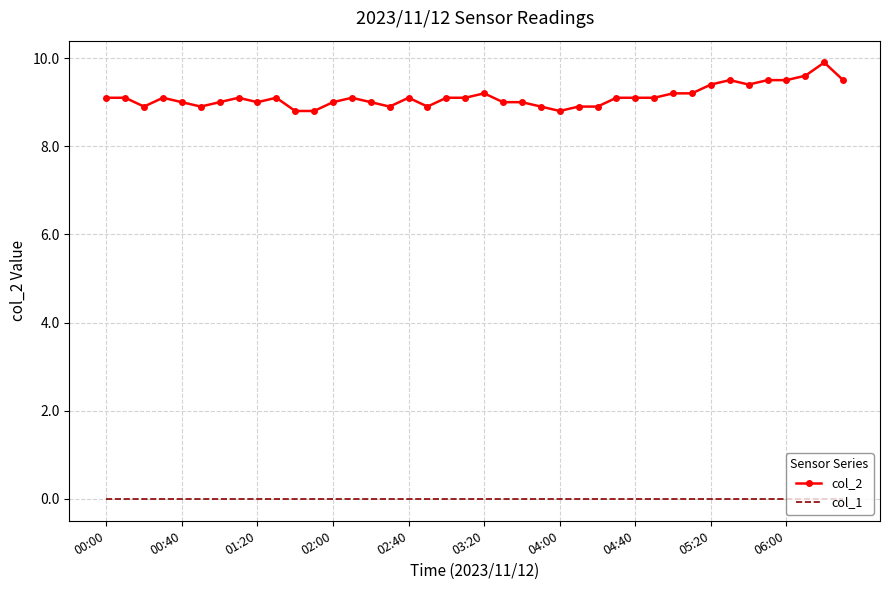

Count the number of categories in the chart.

40